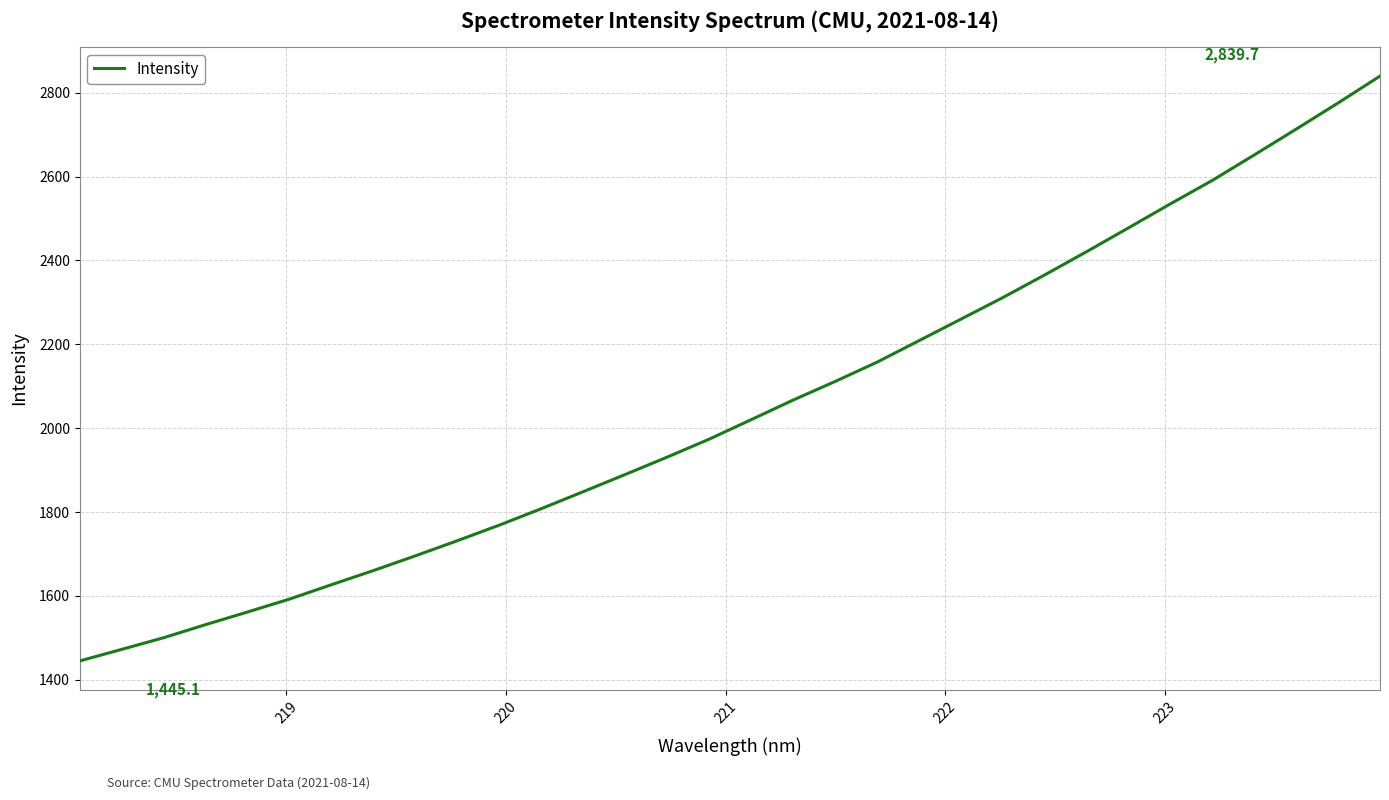

What is the smallest value displayed?

1445.1